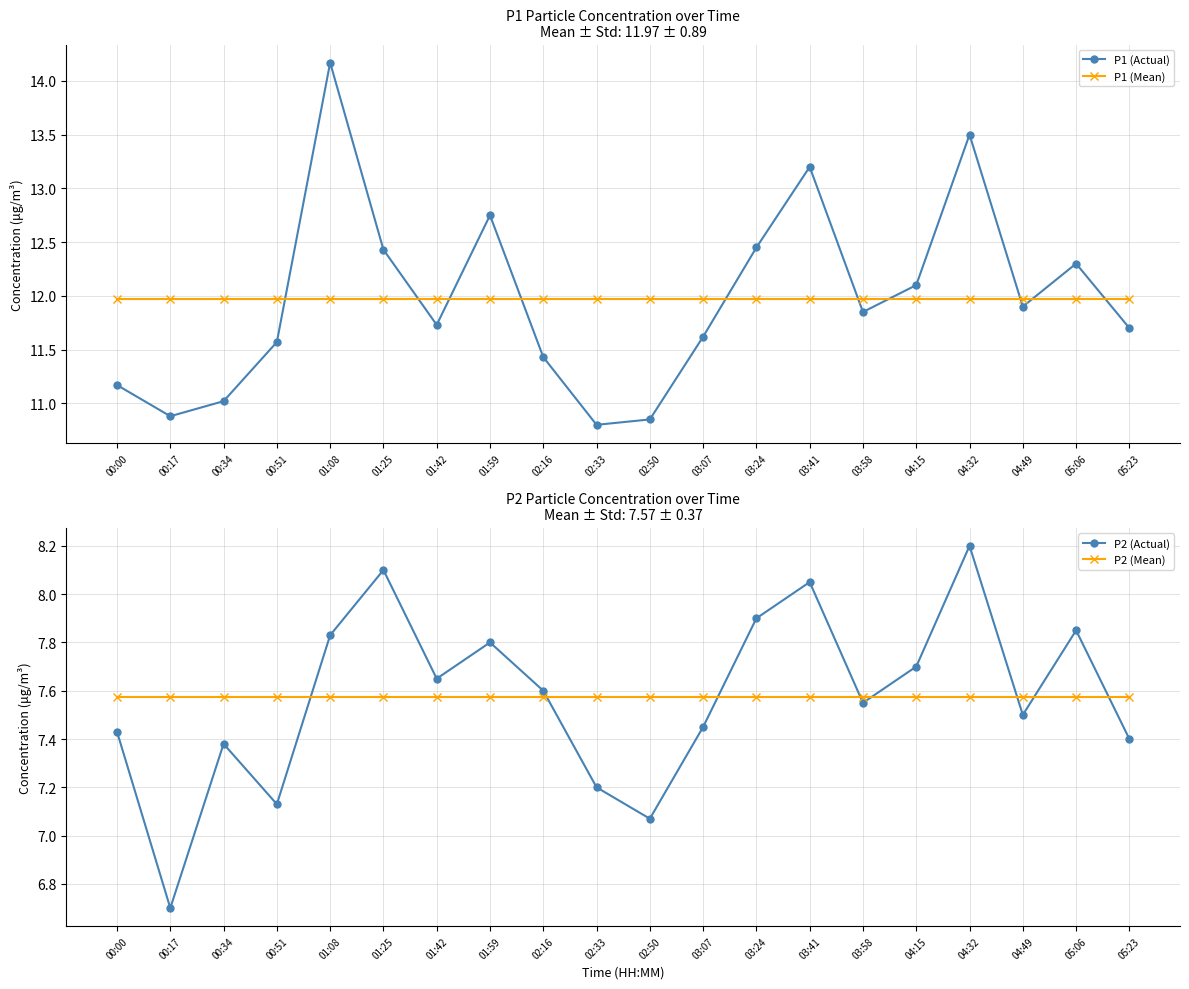

Reading right to left, what are all the values shown in this chart?

P1 (Actual): 11.7	12.3	11.9	13.5	12.1	11.8	13.2	12.4	11.6	10.8	10.8	11.4	12.8	11.7	12.4	14.2	11.6	11.0	10.9	11.2
P1 (Mean): 12.0	12.0	12.0	12.0	12.0	12.0	12.0	12.0	12.0	12.0	12.0	12.0	12.0	12.0	12.0	12.0	12.0	12.0	12.0	12.0
P2 (Actual): 7.4	7.8	7.5	8.2	7.7	7.5	8.1	7.9	7.5	7.1	7.2	7.6	7.8	7.7	8.1	7.8	7.1	7.4	6.7	7.4
P2 (Mean): 7.6	7.6	7.6	7.6	7.6	7.6	7.6	7.6	7.6	7.6	7.6	7.6	7.6	7.6	7.6	7.6	7.6	7.6	7.6	7.6